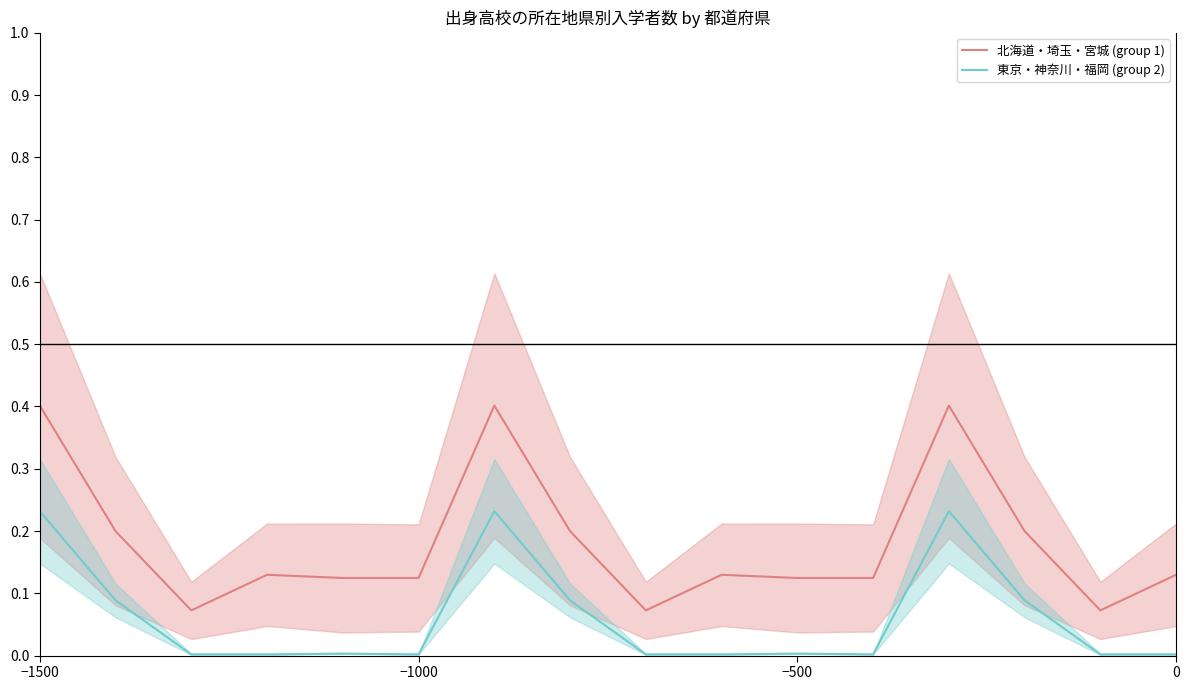

What is the lowest value of the 北海道・埼玉・宮城 (group 1) series?

0.1